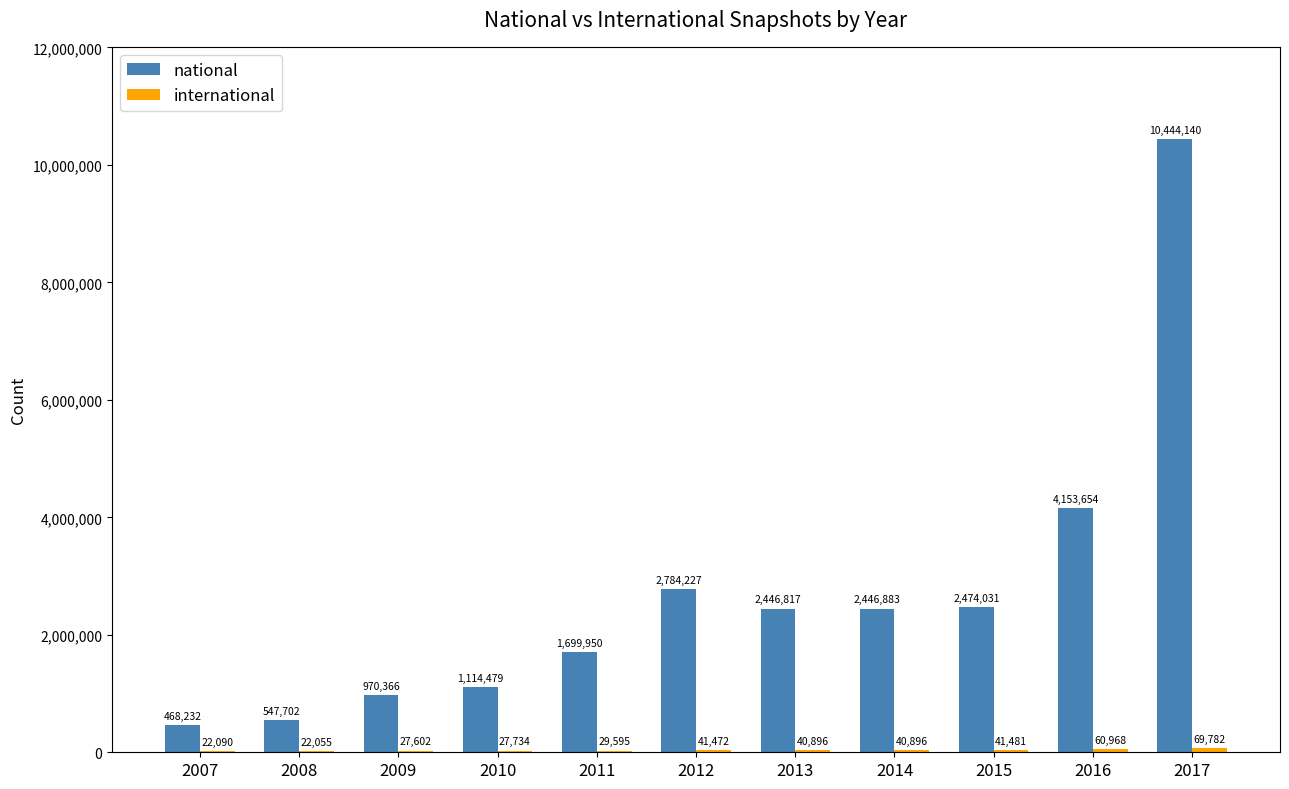

Does the chart contain stacked bars?

No